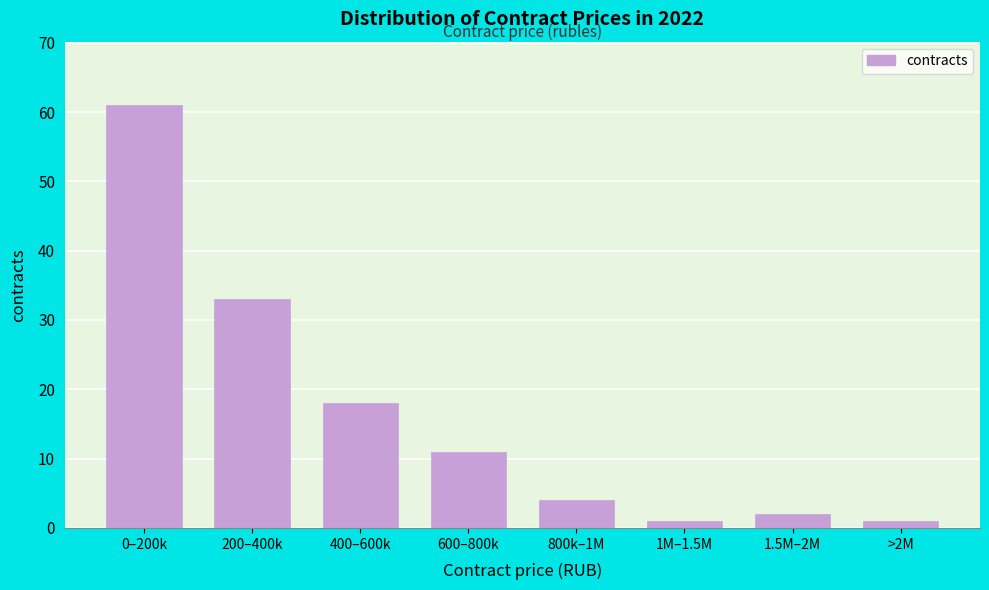

Reading right to left, transcribe all the data shown in this chart.

>2M=1	1.5M–2M=2	1M–1.5M=1	800k–1M=4	600–800k=11	400–600k=18	200–400k=33	0–200k=61